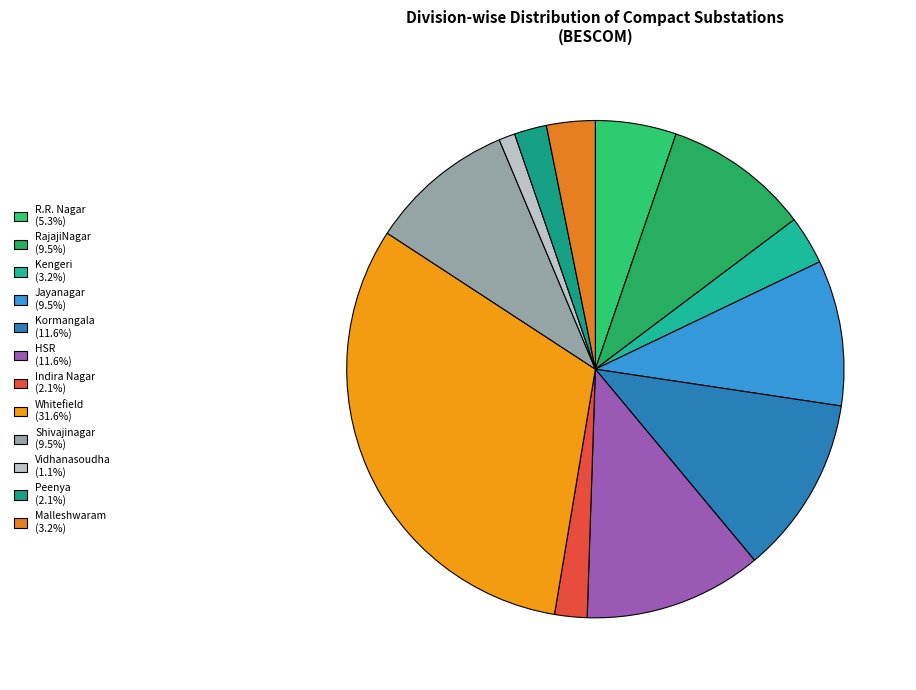

Count the number of slices in the pie.

12